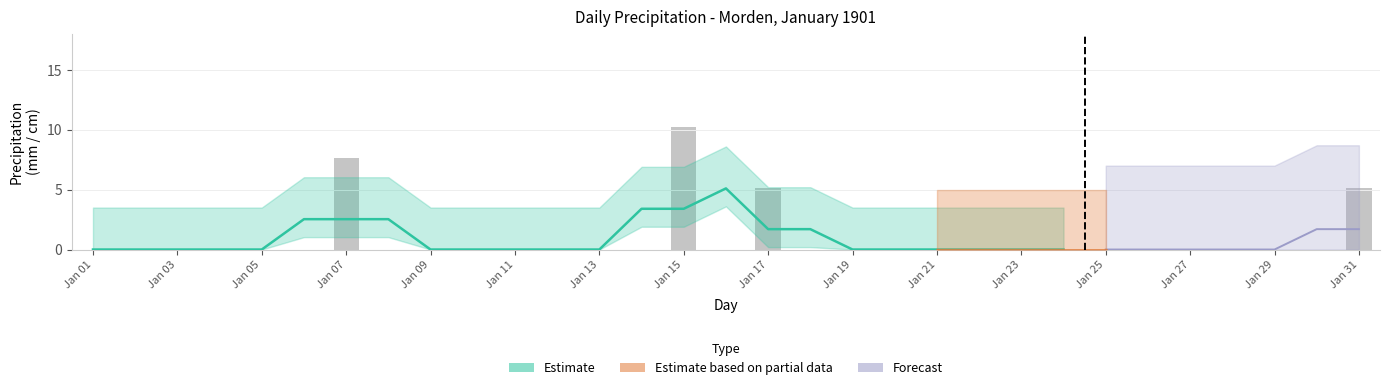

List the labels in order of value, largest first.

15, 07, 17, 31, 01, 02, 03, 04, 05, 06, 08, 09, 10, 11, 12, 13, 14, 16, 18, 19, 20, 21, 22, 23, 24, 25, 26, 27, 28, 29, 30